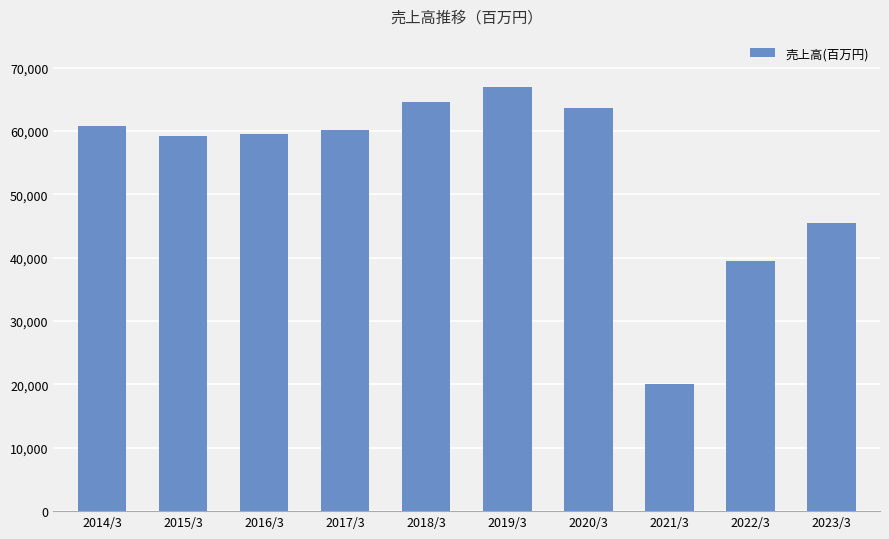

Reading left to right, what are all the values shown in this chart?

2014/3=60788	2015/3=59221	2016/3=59524	2017/3=60186	2018/3=64590	2019/3=66871	2020/3=63678	2021/3=20044	2022/3=39482	2023/3=45532